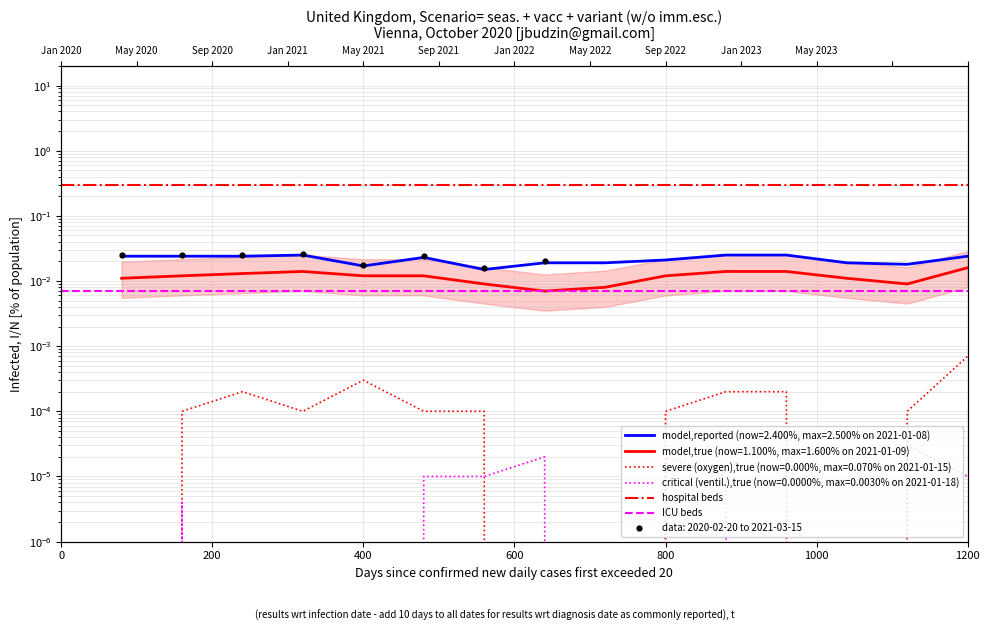

Which series contains the highest Y value?

hospital beds